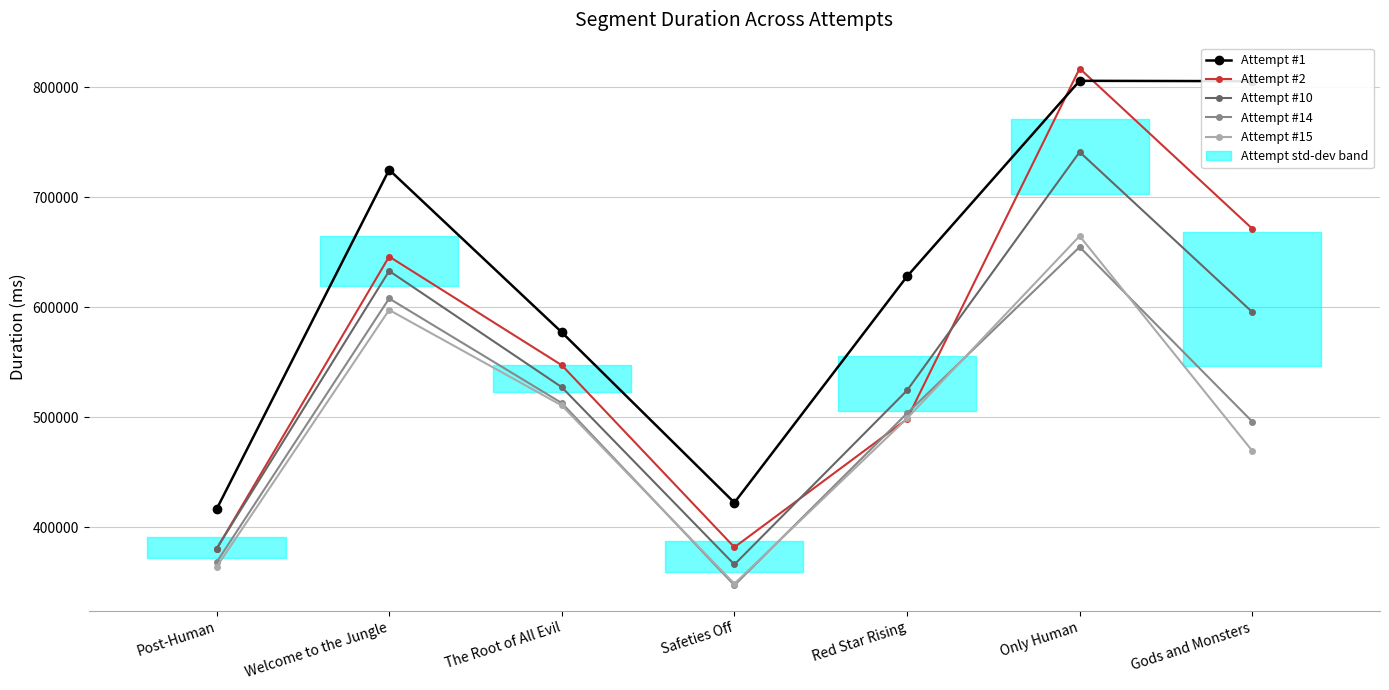

Read the Attempt #15 value at Post-Human, to the nearest 10.

363640